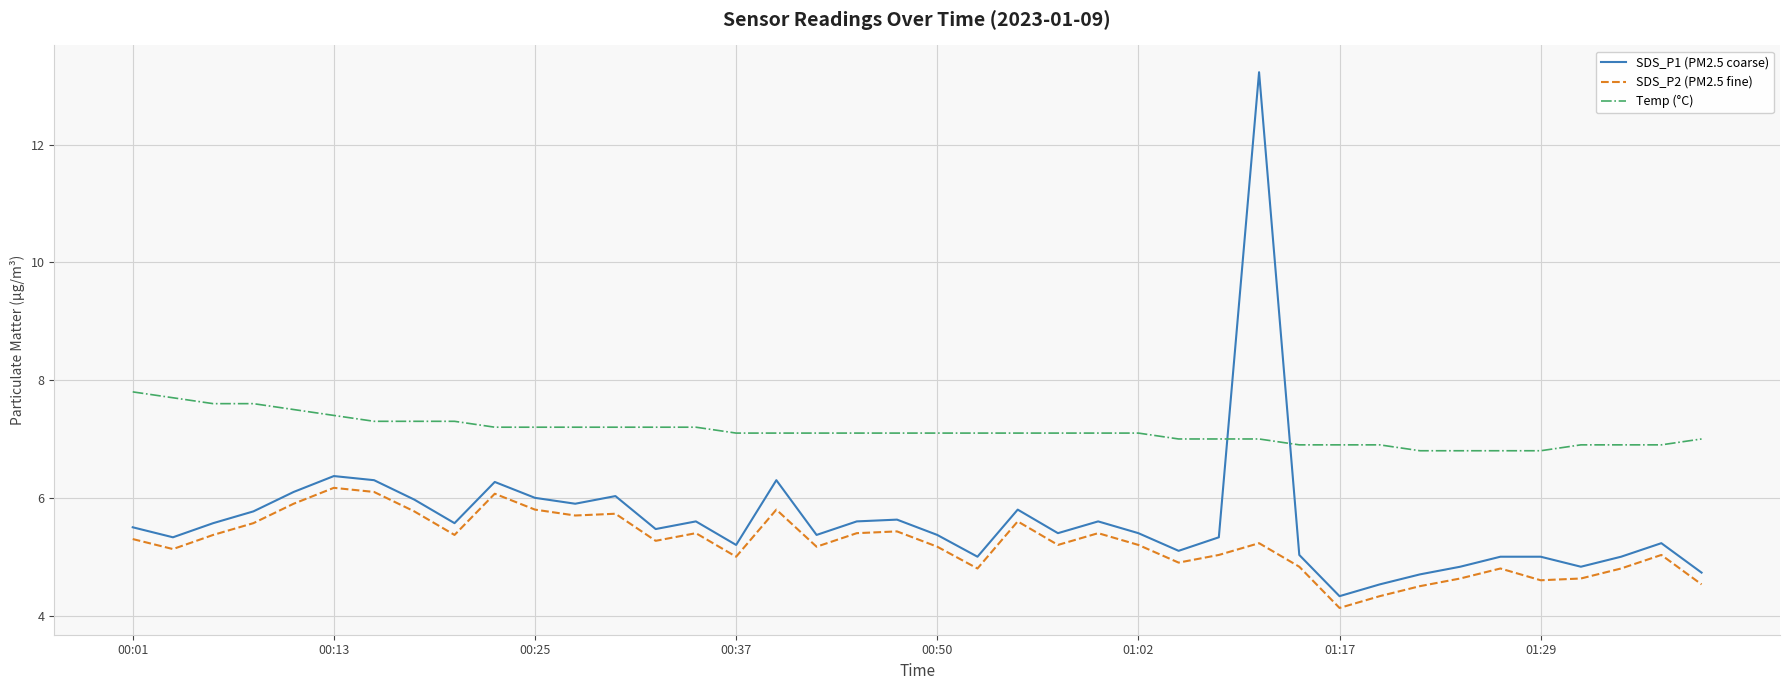

True or false: Temp (°C) and SDS_P2 (PM2.5 fine) intersect in this chart.

False